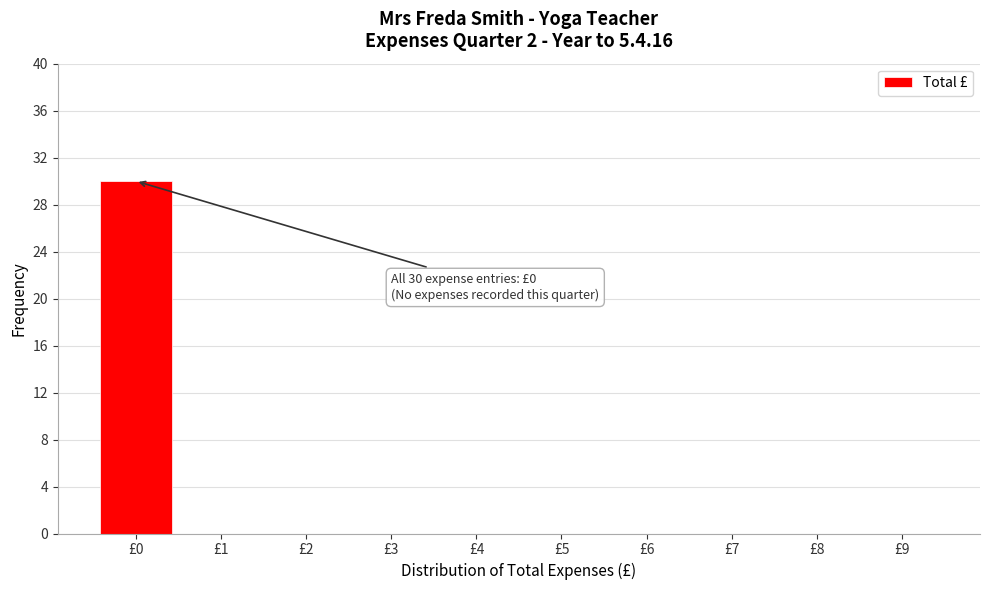

Over which range of the x-axis is the bar tallest?

-0.5 to 0.5